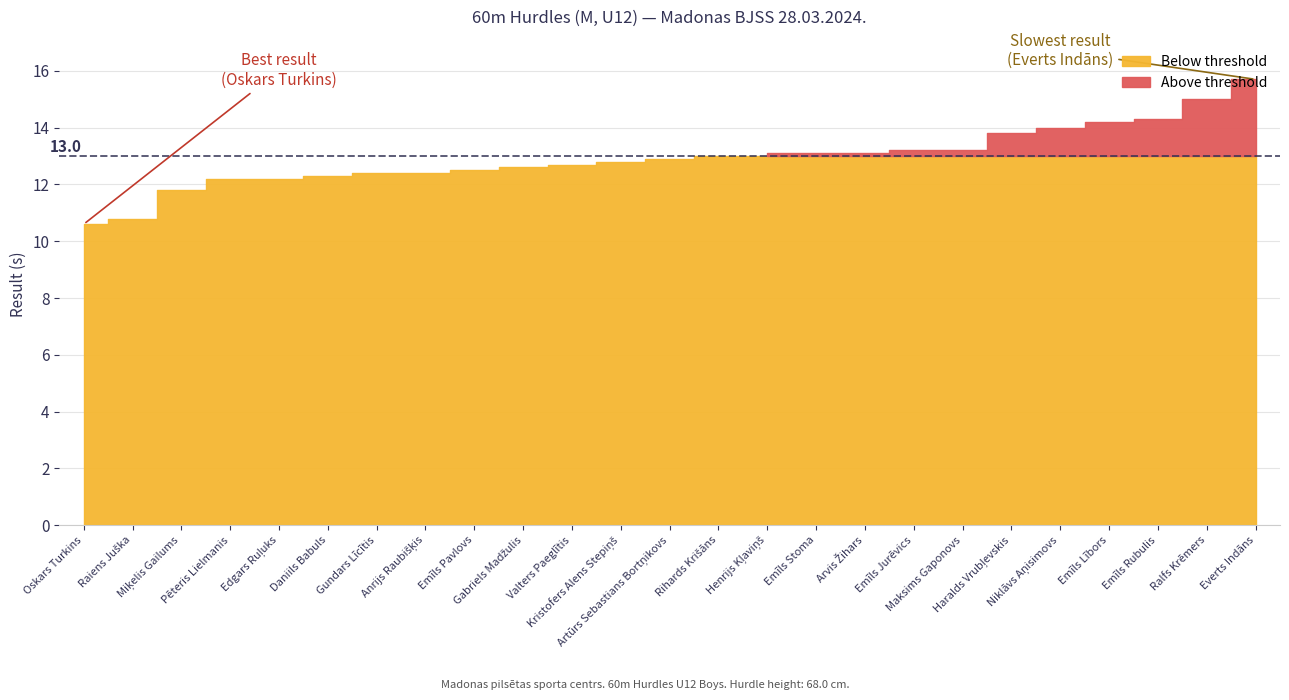

Rank the categories by value from highest to lowest.

Everts Indāns, Ralfs Krēmers, Emīls Rubulis, Emīls Lībors, Niklāvs Aņisimovs, Haralds Vrubļevskis, Emīls Jurēvics, Maksims Gaponovs, Henrijs Kļaviņš, Emīls Stoma, Arvis Žihars, Rihards Krišāns, Artūrs Sebastians Bortņikovs, Kristofers Alens Stepiņš, Valters Paeglītis, Gabriels Madžulis, Emīls Pavlovs, Gundars Līcītis, Anrijs Raubišķis, Daniils Babuls, Pēteris Lielmanis, Edgars Ruļuks, Miķelis Gailums, Raiens Juška, Oskars Turkins